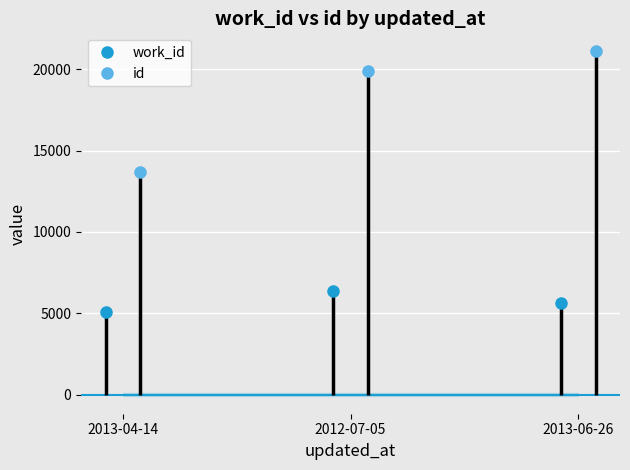

What is the spread (max minus min) of values at 2013-04-14?

8599